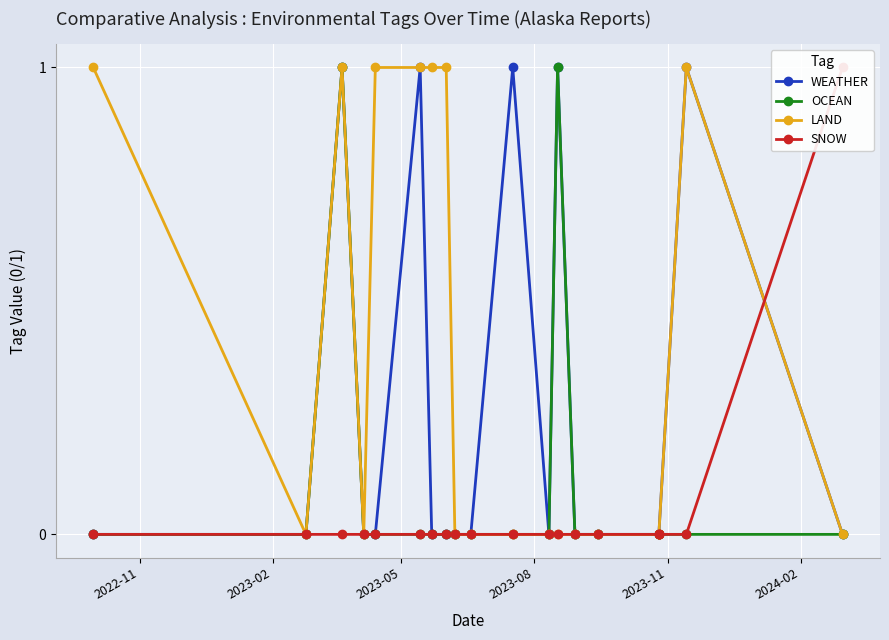

At which category is the sum across all series the highest?

2023-05